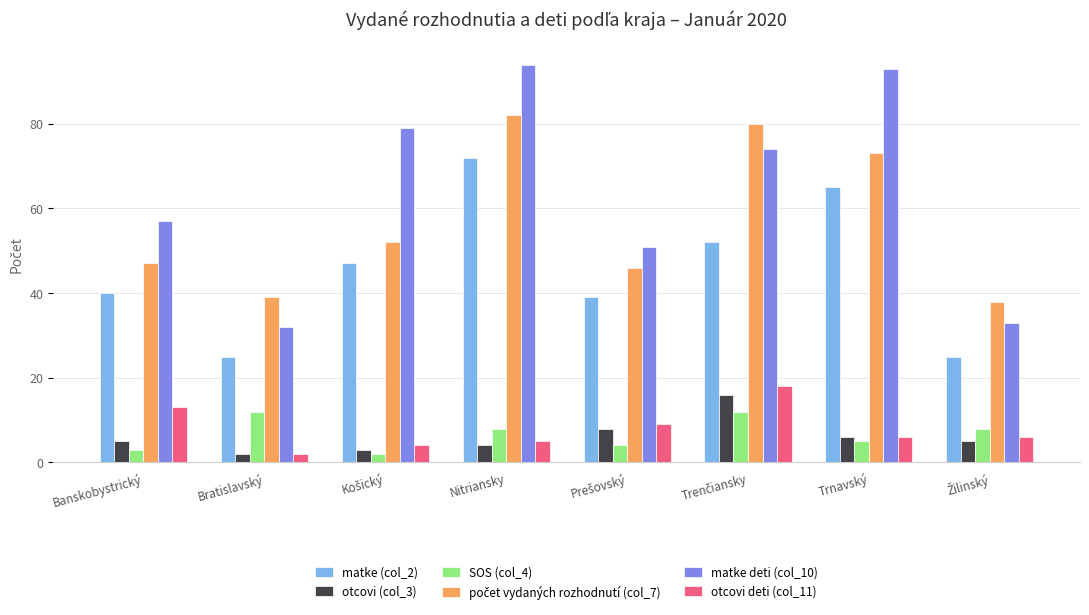

What is the greatest value displayed?

94